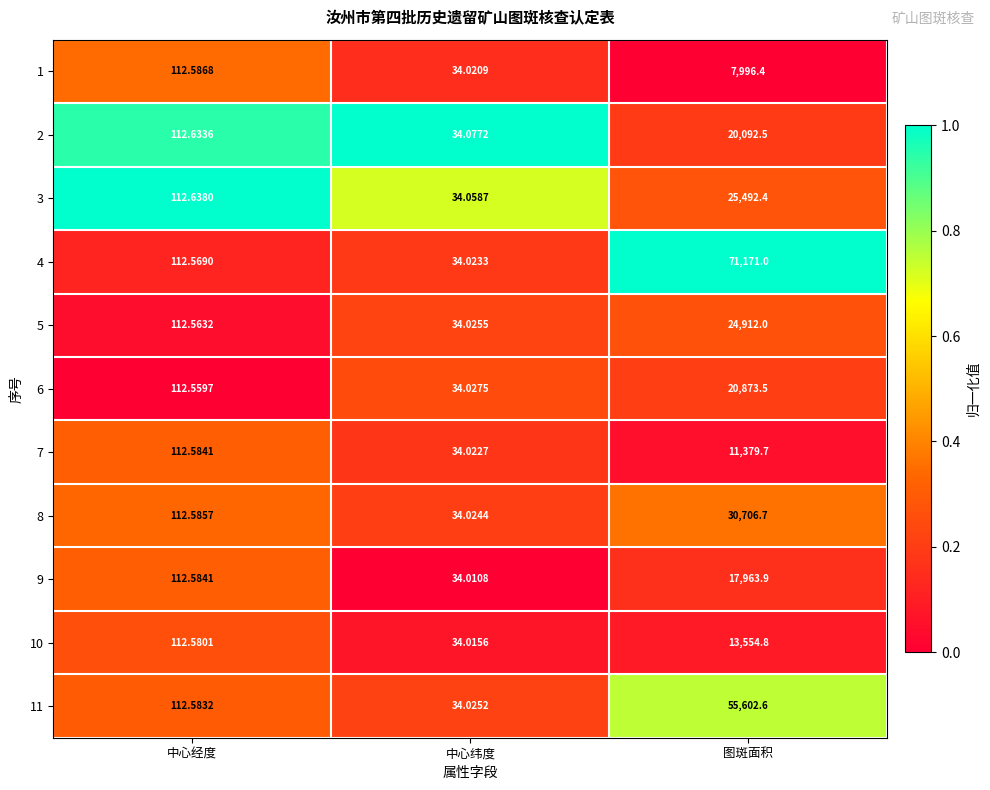

List the labels in order of 9 value, largest first.

图斑面积, 中心经度, 中心纬度